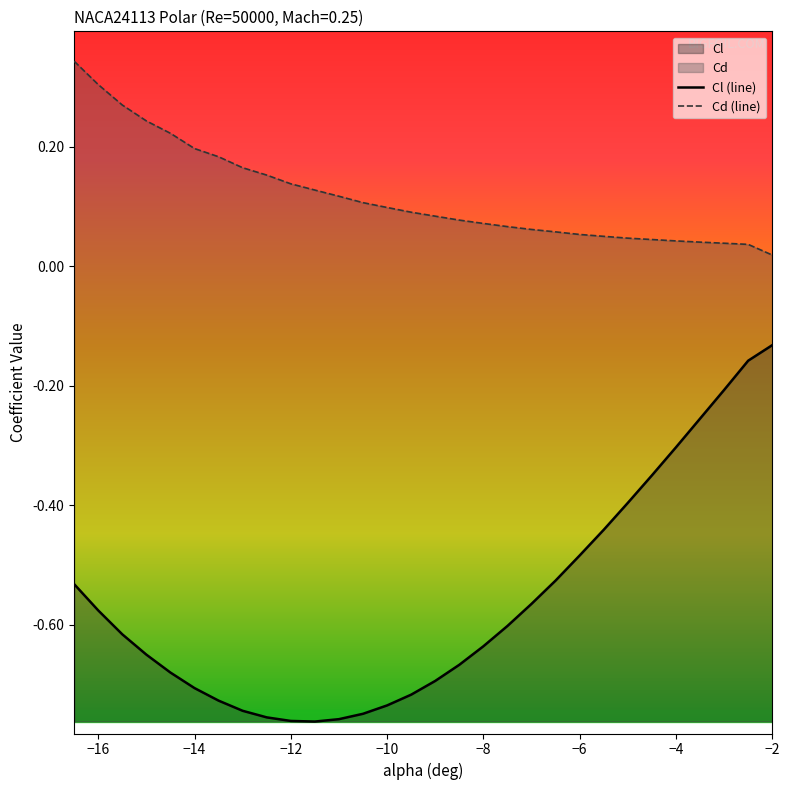

What are all the series names shown in the legend?

Cl, Cd